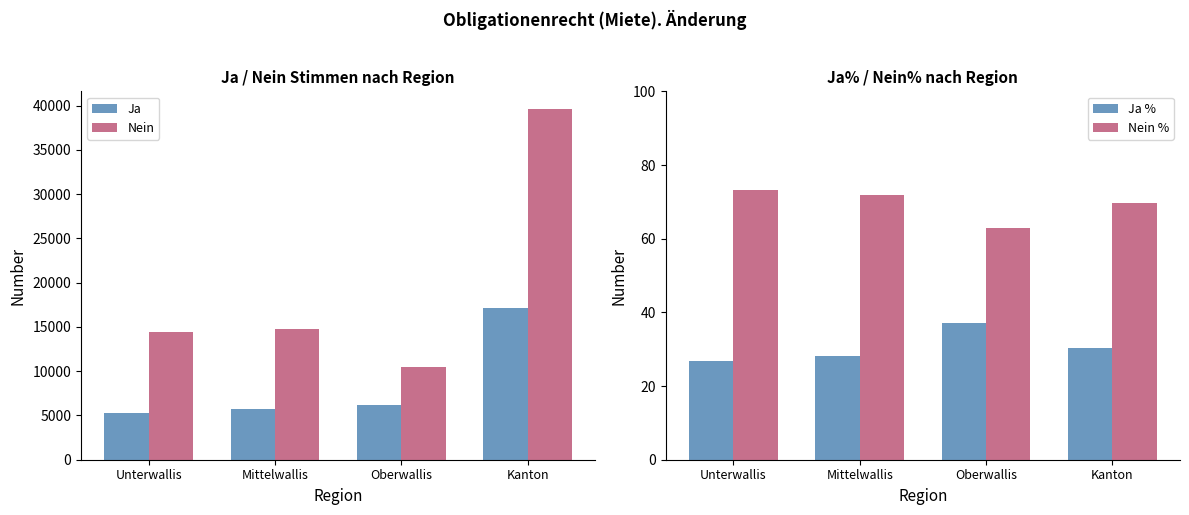

Is it true that Nein equals 18036.5 at Oberwallis?

False